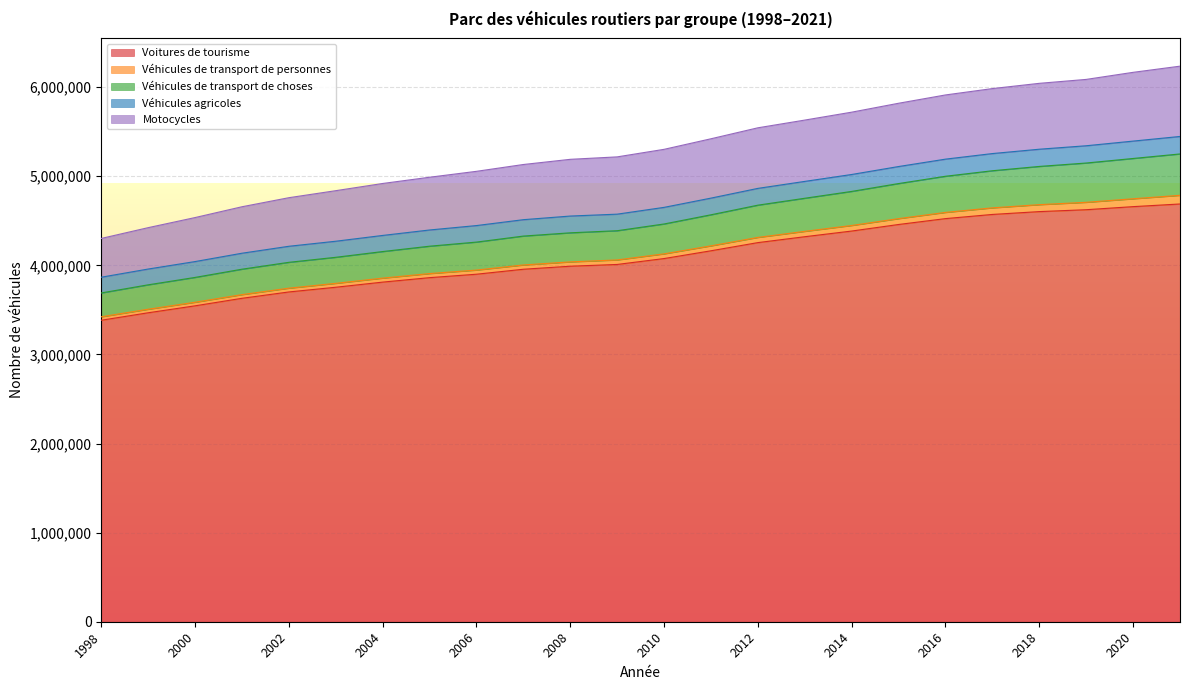

What is the approximate value of Voitures de tourisme at 2020, to the nearest 10?

4658340